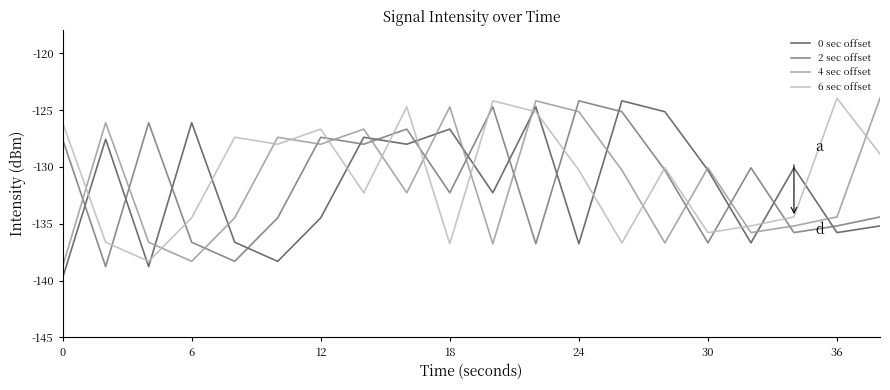

Is this an area chart (filled region under the line)?

No